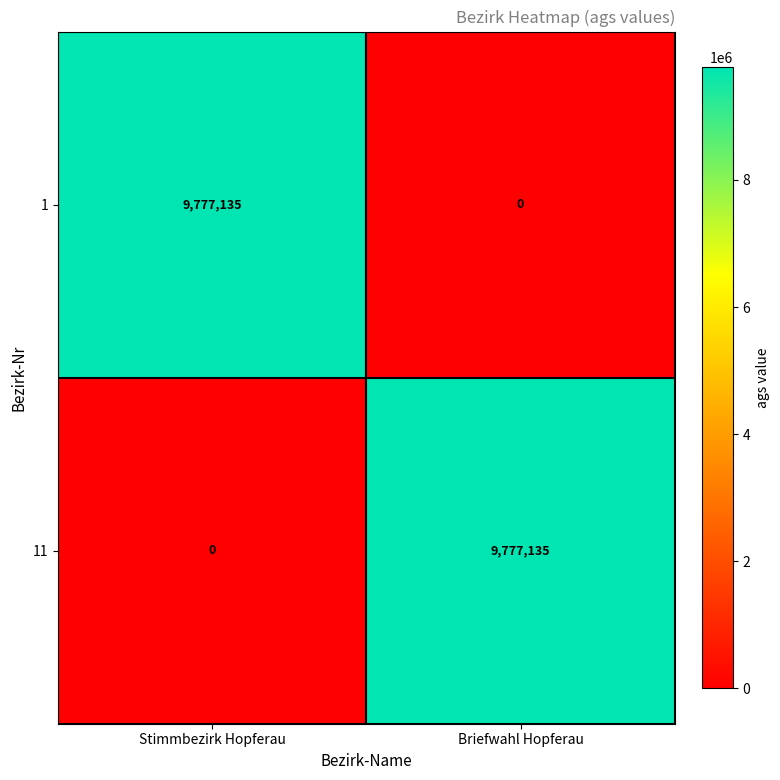

Reading left to right, transcribe all the data shown in this chart.

1: Stimmbezirk Hopferau=9777135	Briefwahl Hopferau=0
11: Stimmbezirk Hopferau=0	Briefwahl Hopferau=9777135